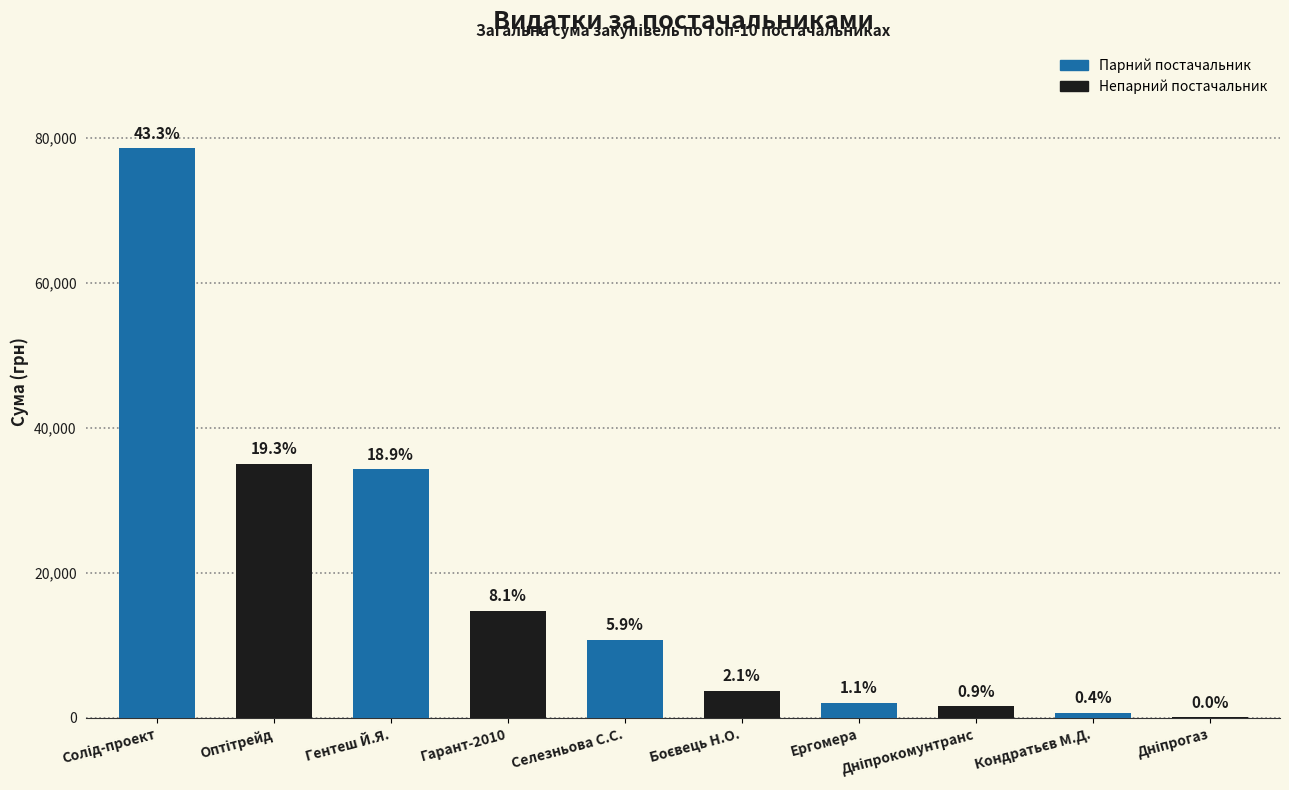

Are the bars horizontal?

No